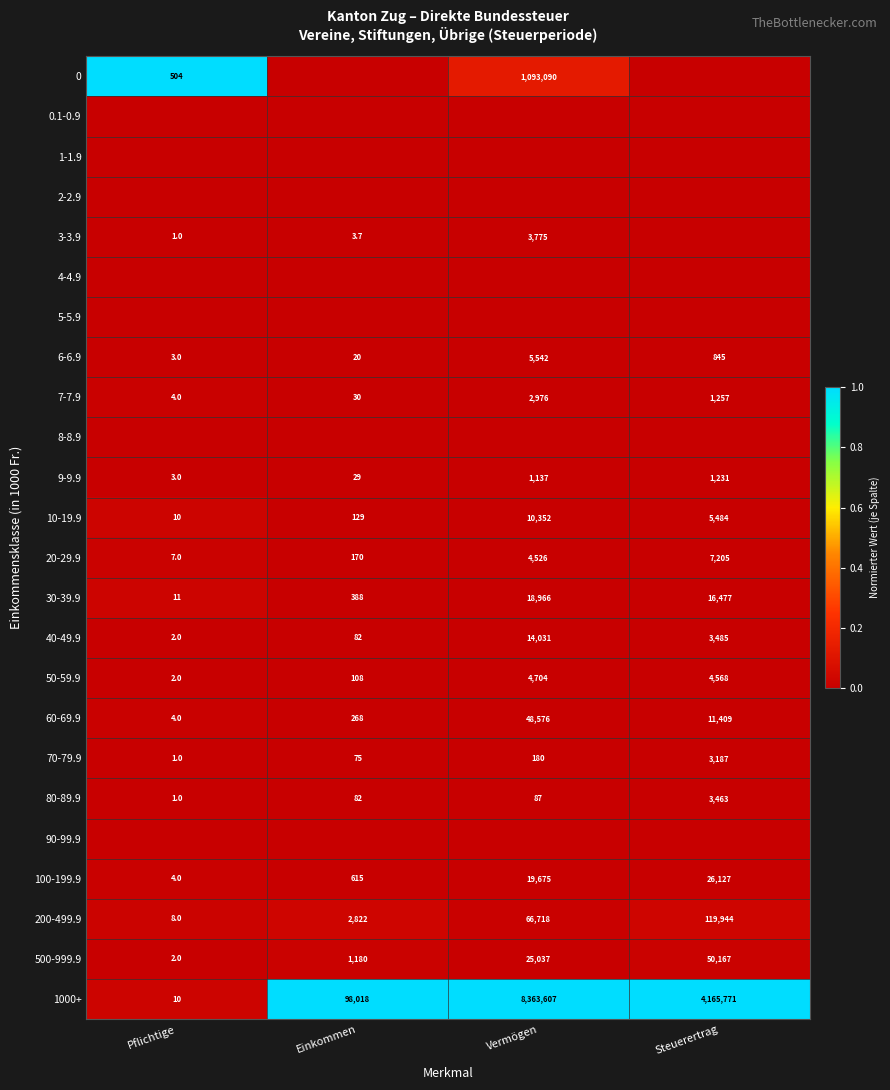

True or false: 100-199.9 has a value of 26127.0 at Steuerertrag.

True